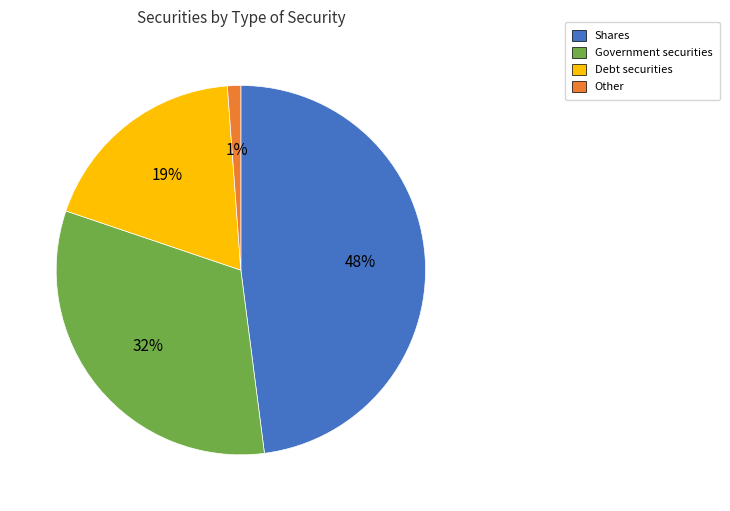

Is the sum of Other and Government securities greater than half?

No